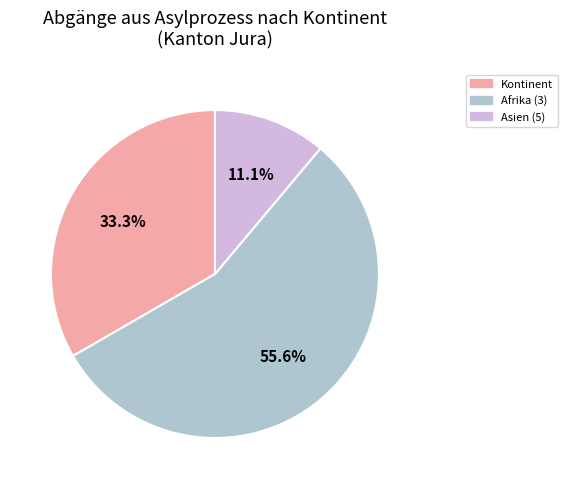

Which has a higher value, Kontinent or Afrika (3)?

Afrika (3)